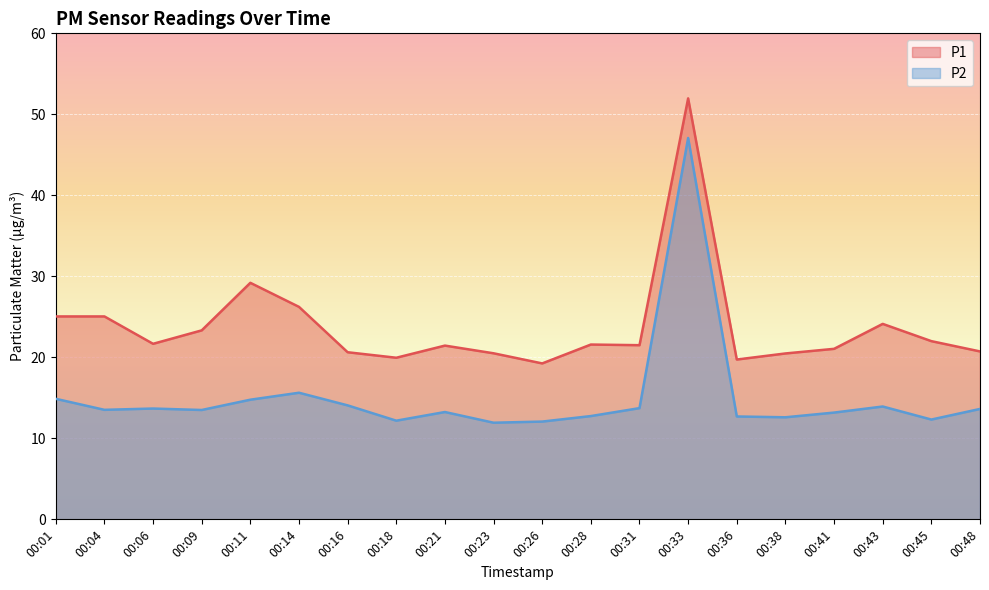

Reading right to left, list all the values displayed in this chart.

P1: 20.7	22.0	24.1	21.1	20.5	19.7	52.0	21.5	21.6	19.2	20.5	21.4	19.9	20.6	26.2	29.2	23.3	21.7	25.1	25.1
P2: 13.6	12.3	13.9	13.2	12.6	12.7	47.1	13.7	12.8	12.1	11.9	13.2	12.2	14.1	15.6	14.8	13.5	13.7	13.5	14.9